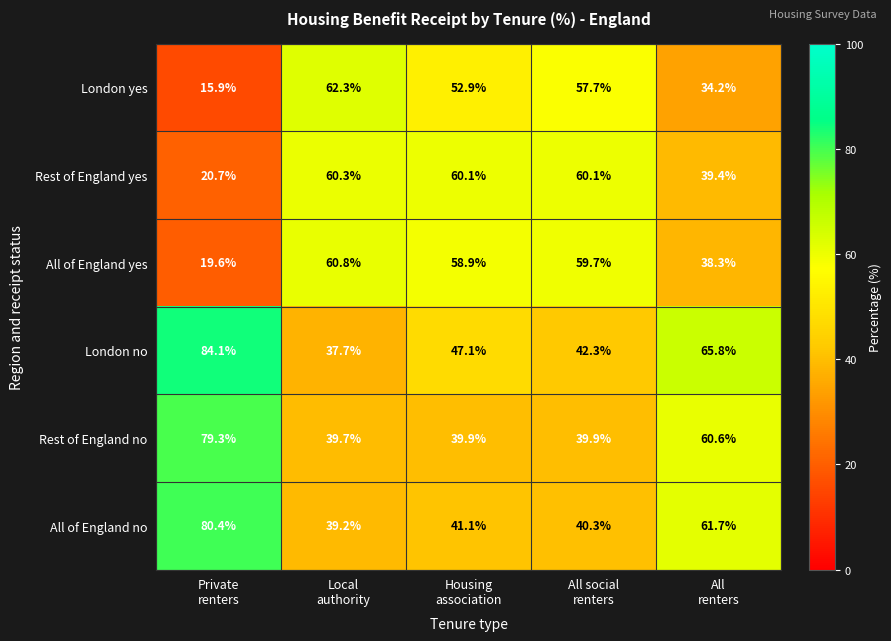

List the series in order of their peak value, lowest first.

Rest of England yes, All of England yes, London yes, Rest of England no, All of England no, London no